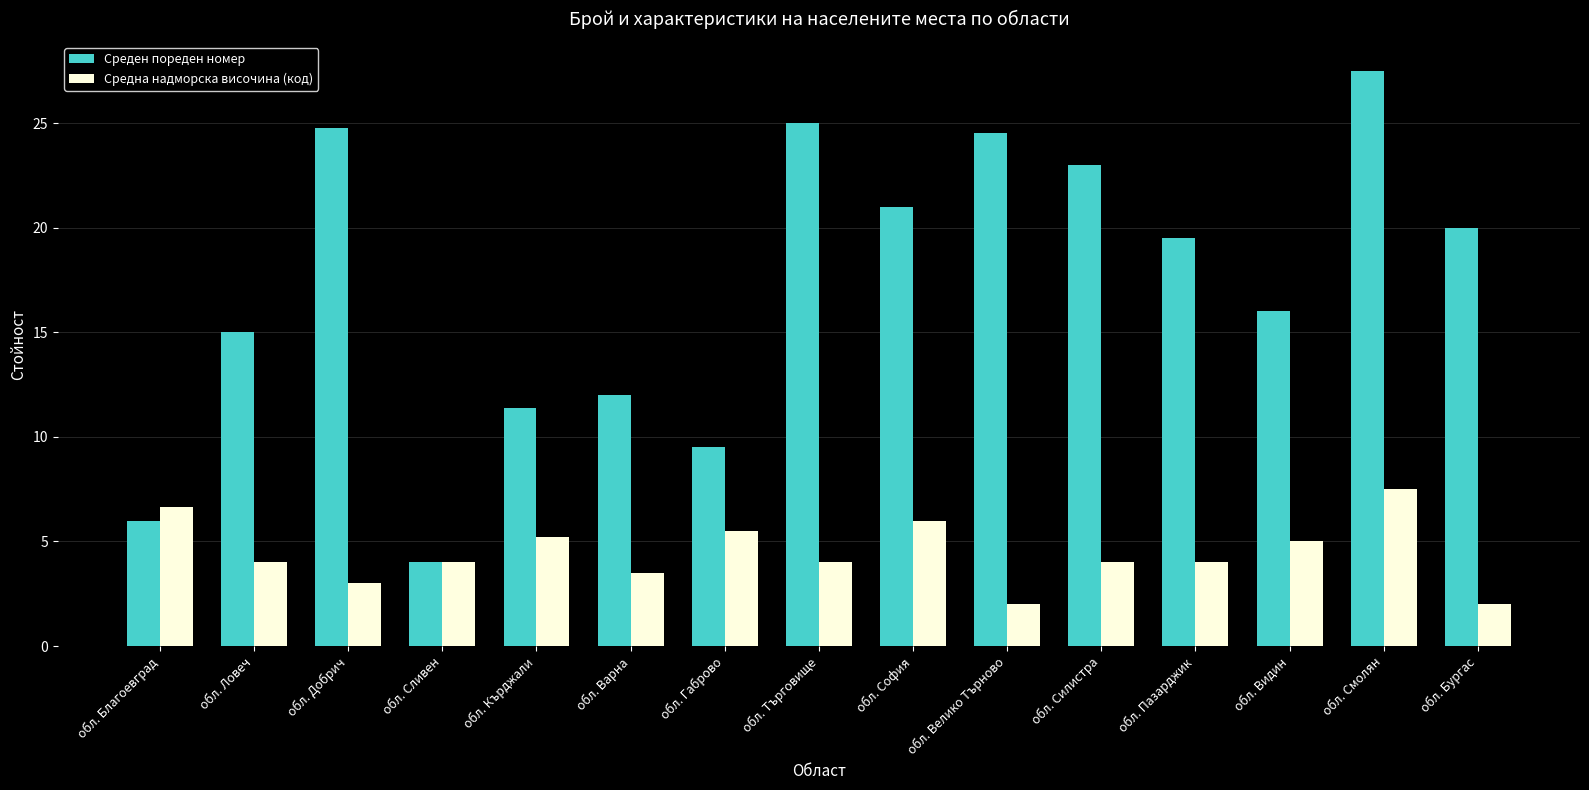

At which category is the sum across all series the highest?

обл. Смолян